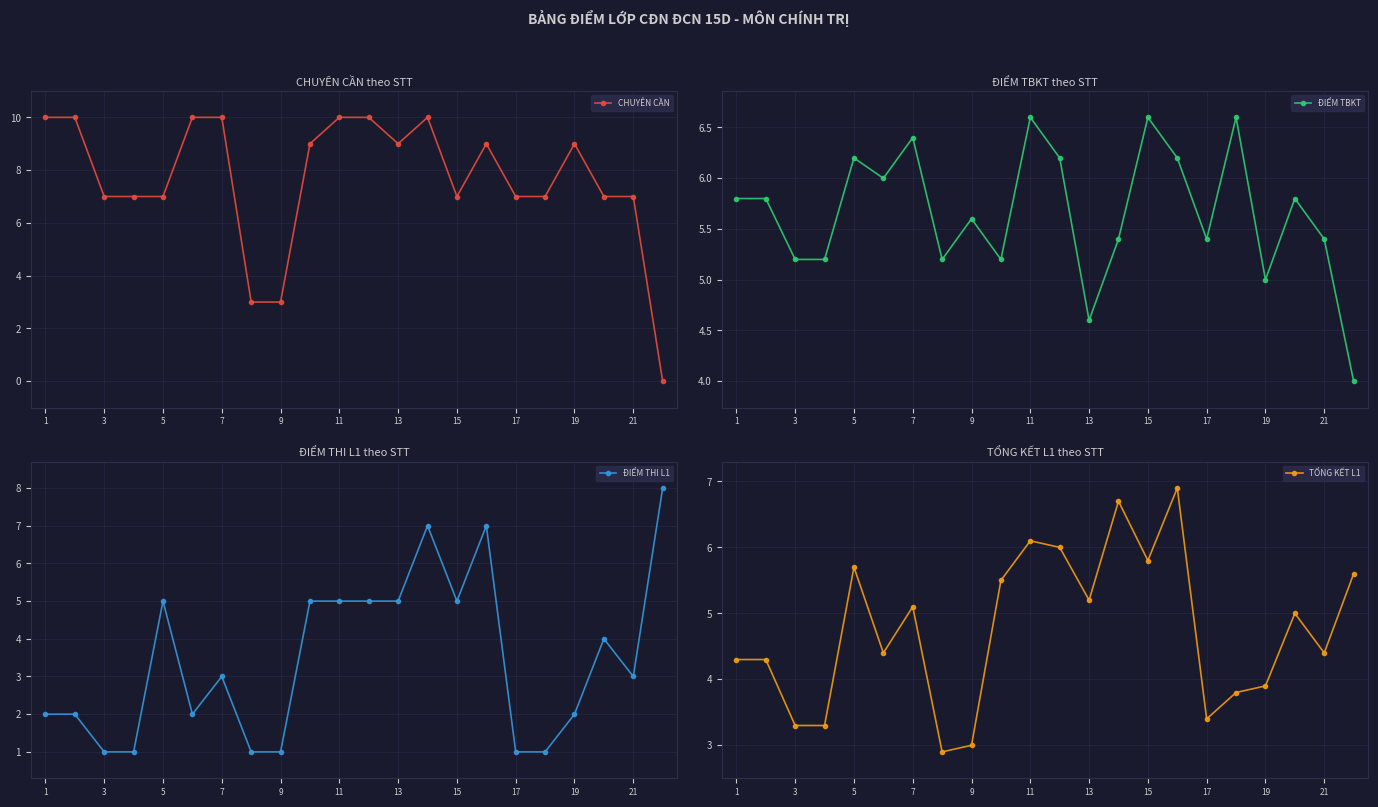

Reading left to right, list all the values displayed in this chart.

CHUYÊN CẦN: 10.0	10.0	7.0	7.0	7.0	10.0	10.0	3.0	3.0	9.0	10.0	10.0	9.0	10.0	7.0	9.0	7.0	7.0	9.0	7.0	7.0	0.0
ĐIỂM TBKT: 5.8	5.8	5.2	5.2	6.2	6.0	6.4	5.2	5.6	5.2	6.6	6.2	4.6	5.4	6.6	6.2	5.4	6.6	5.0	5.8	5.4	4.0
ĐIỂM THI L1: 2.0	2.0	1.0	1.0	5.0	2.0	3.0	1.0	1.0	5.0	5.0	5.0	5.0	7.0	5.0	7.0	1.0	1.0	2.0	4.0	3.0	8.0
TỔNG KẾT L1: 4.3	4.3	3.3	3.3	5.7	4.4	5.1	2.9	3.0	5.5	6.1	6.0	5.2	6.7	5.8	6.9	3.4	3.8	3.9	5.0	4.4	5.6